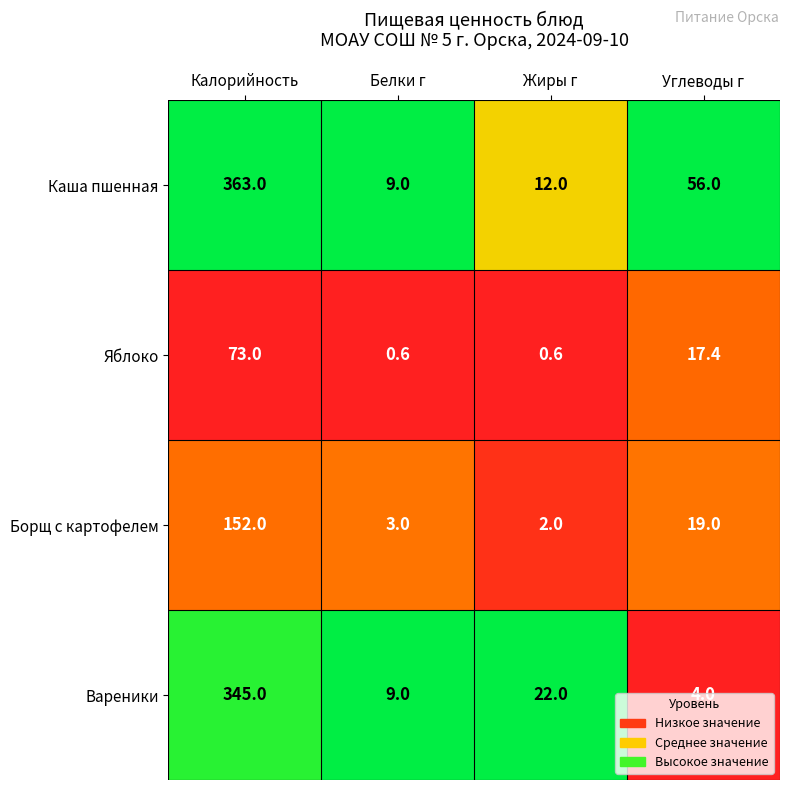

Between Калорийность and Жиры г, which series saw the biggest shift?

Каша пшенная